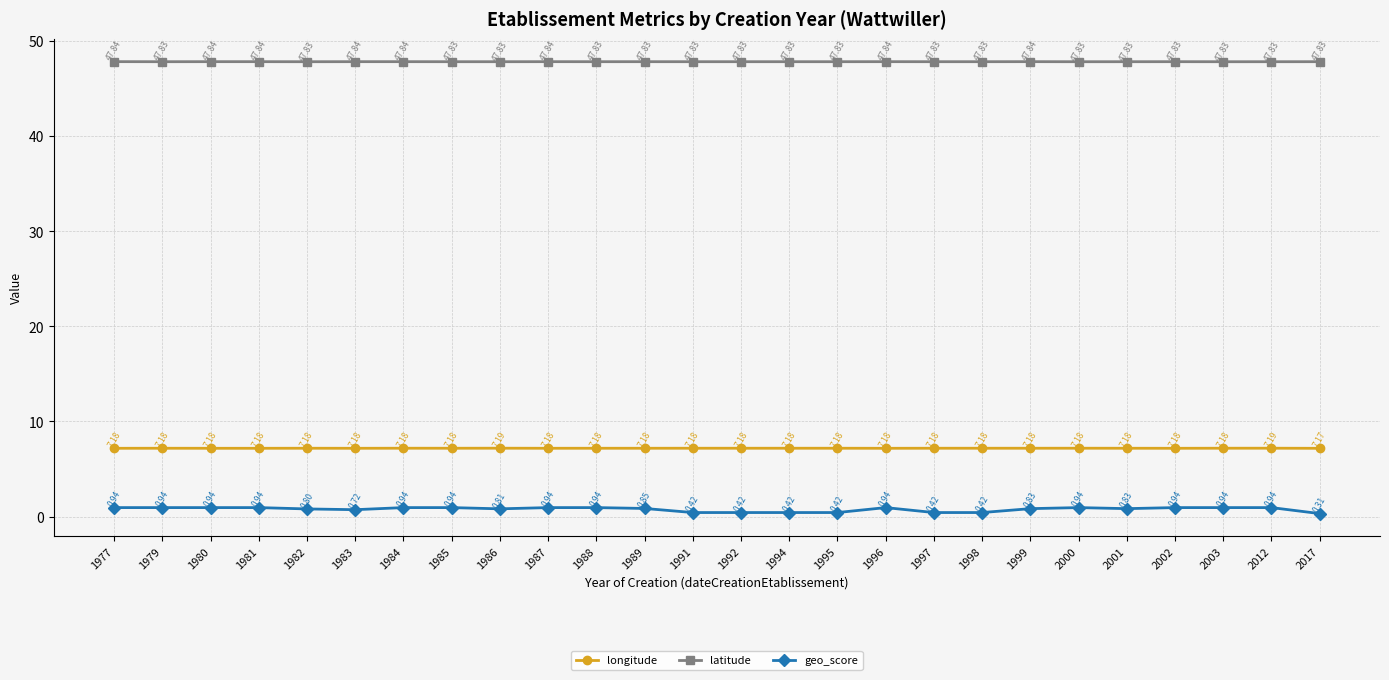

How many lines are shown in the chart?

3